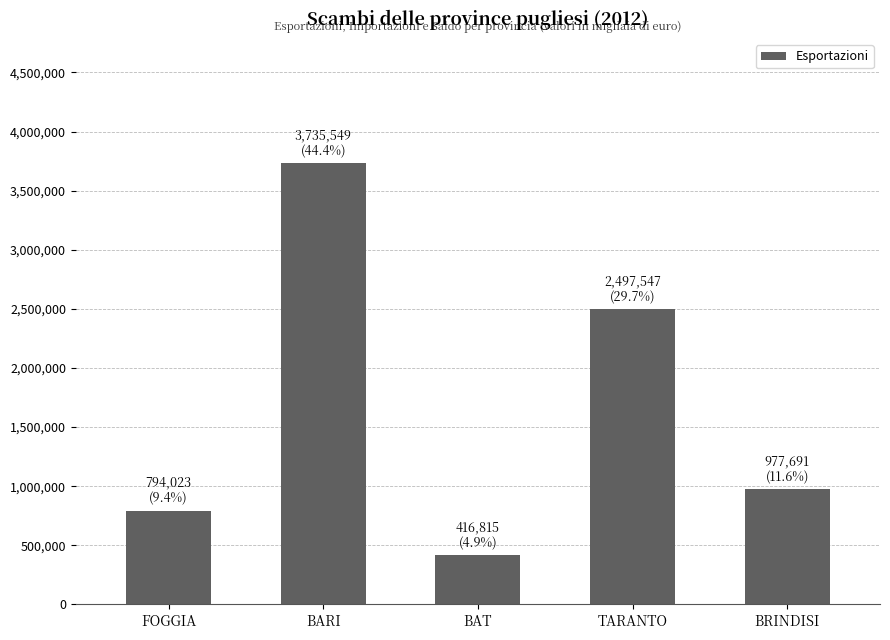

What is the difference between the second highest and minimum values?

2080732